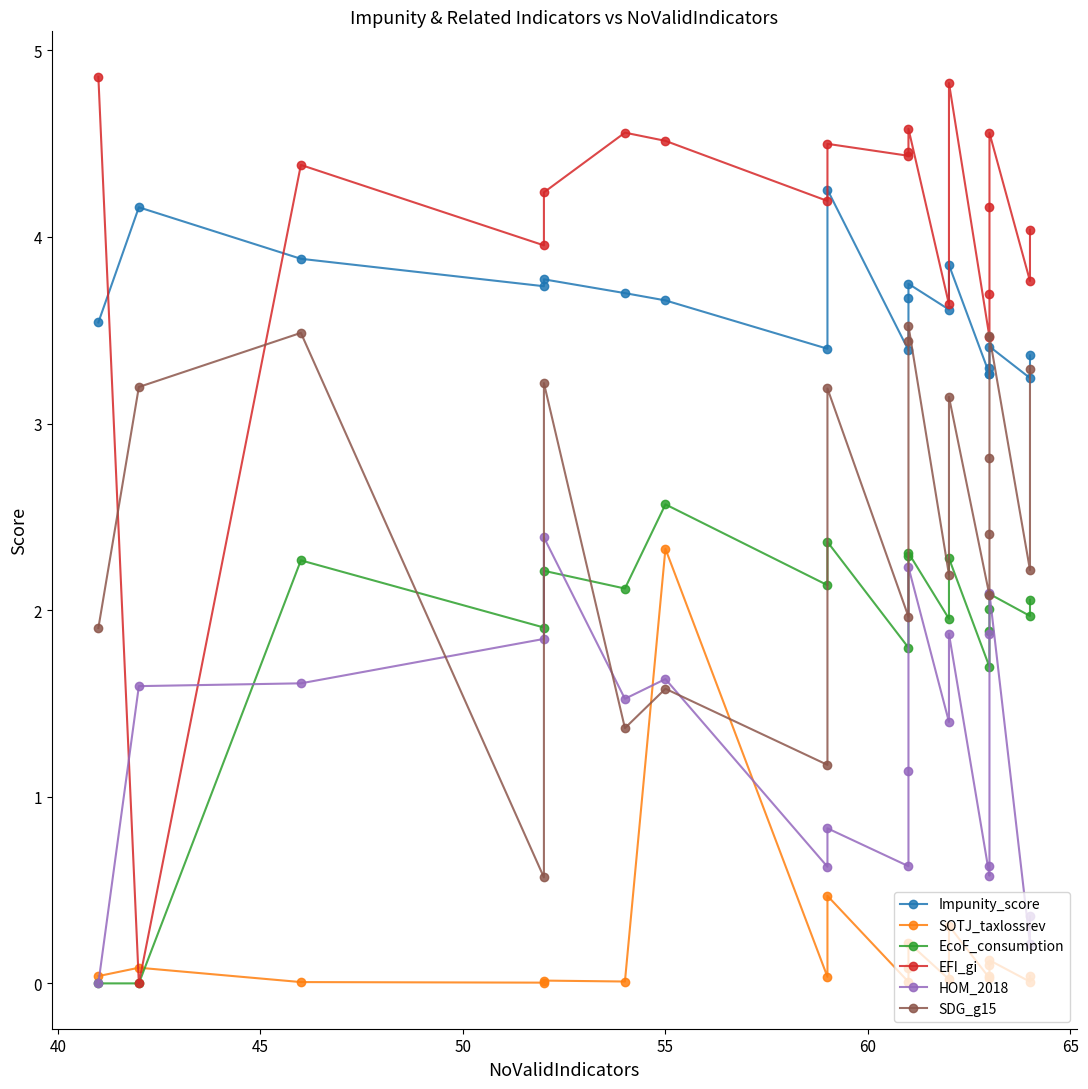

What is the value of the HOM_2018 point at the 15th from the left?

0.6